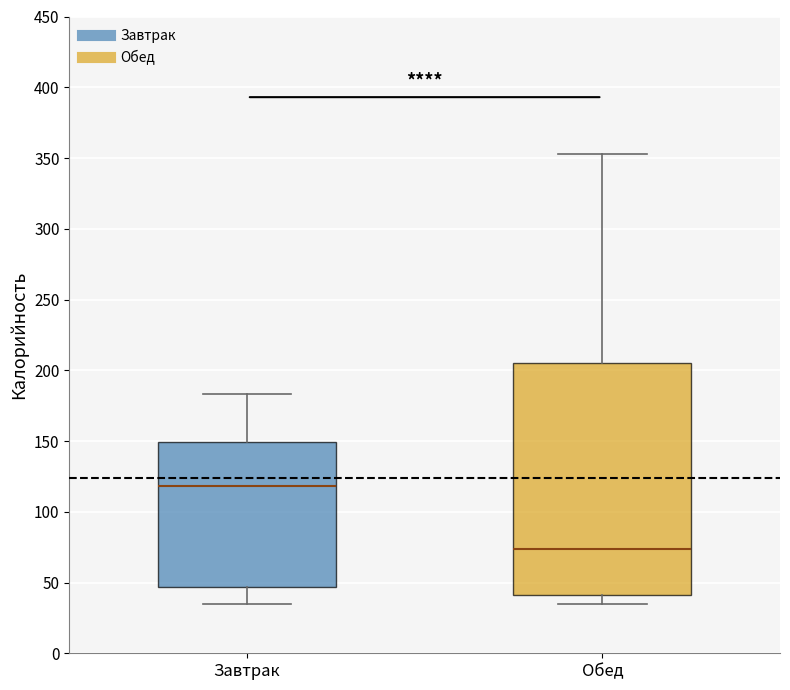

Which box has the lowest median line?

Обед